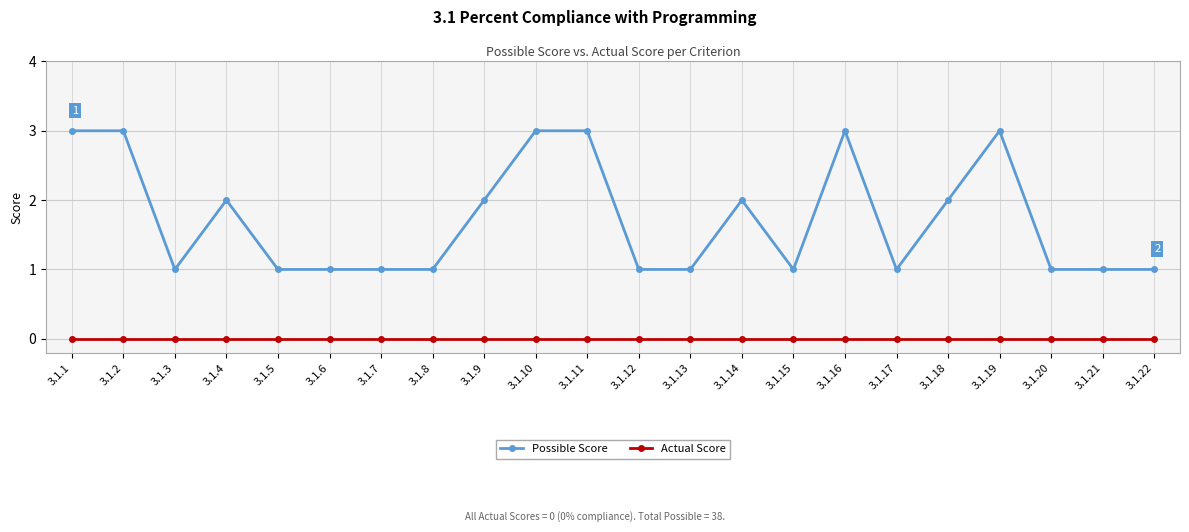

What is the approximate value of Possible Score at 3.1.9?

2